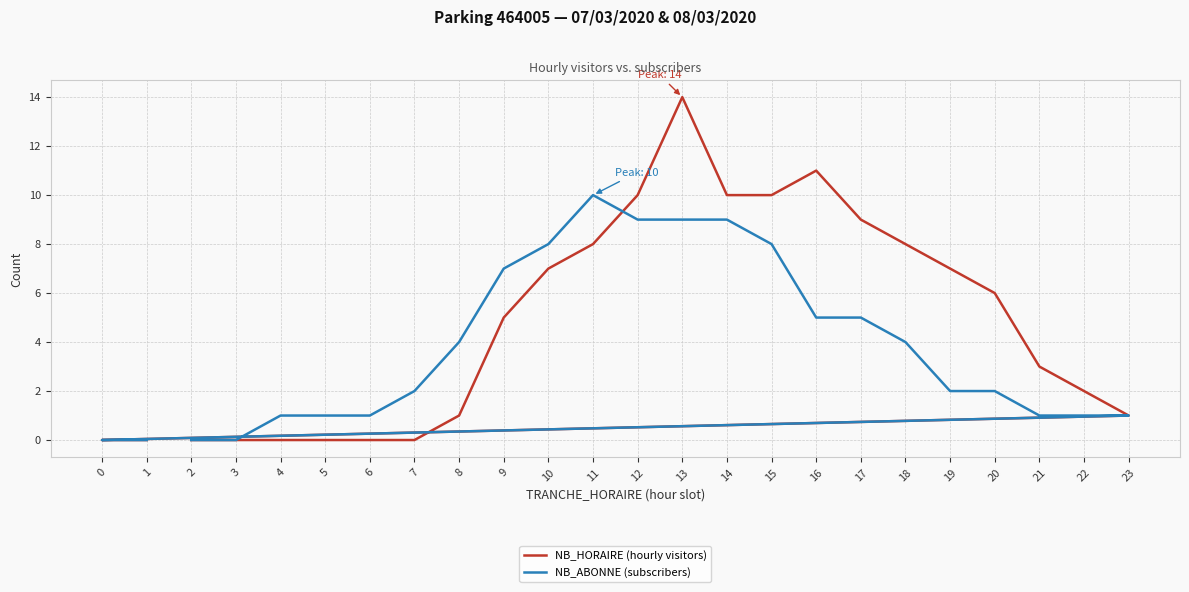

What are all the series names shown in the legend?

NB_HORAIRE (hourly visitors), NB_ABONNE (subscribers)